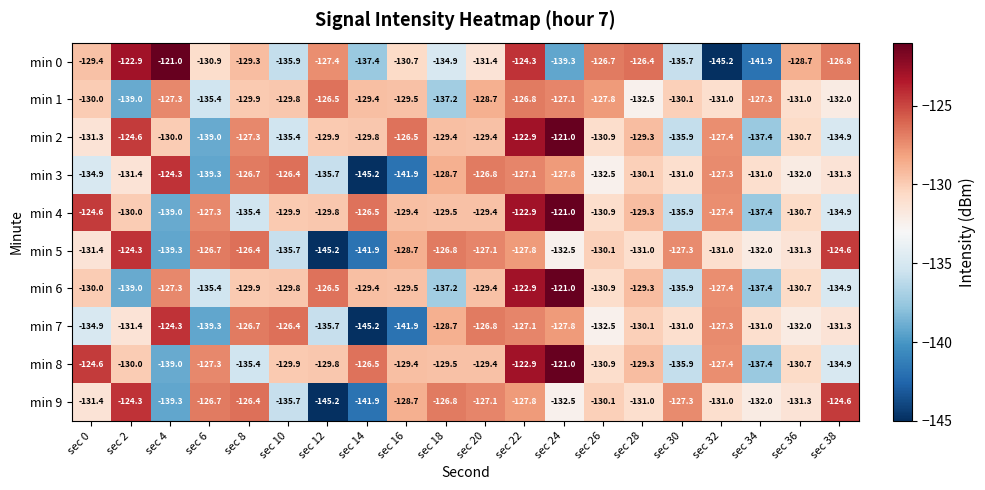

What is the total value across all series at sec 6?

-1327.3